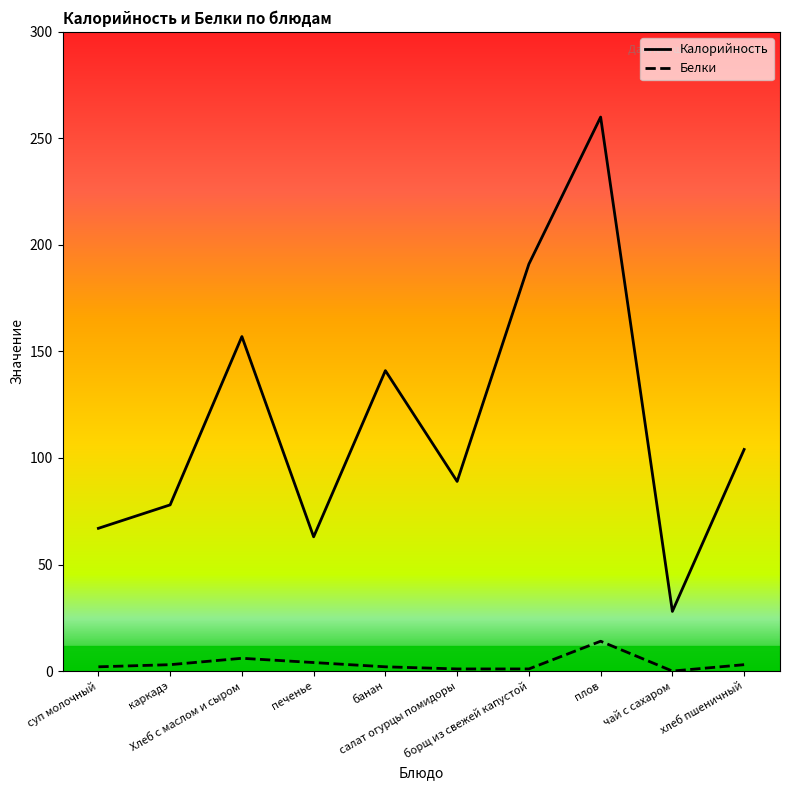

At how many categories does at least one series exceed 202?

1